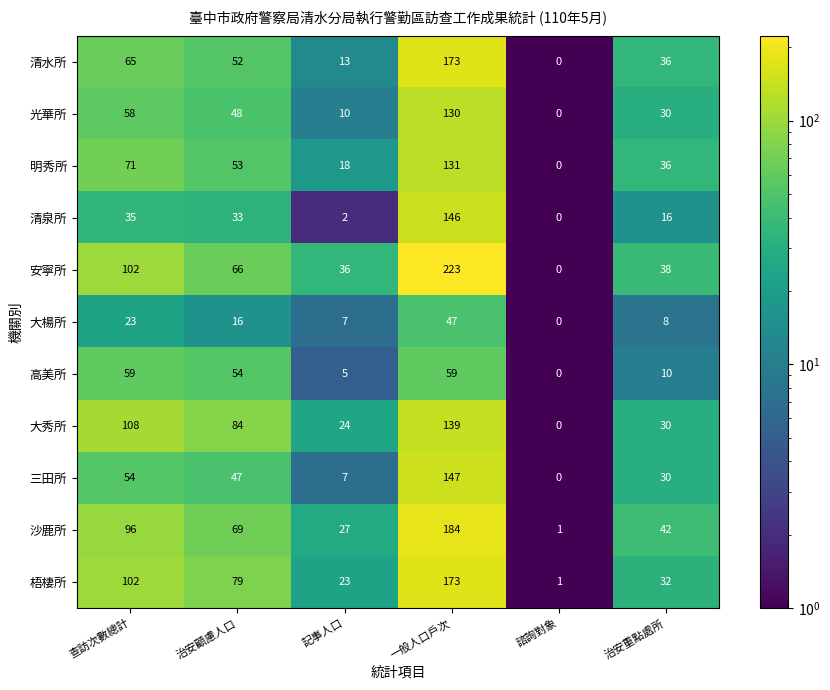

At which category is the sum across all series the highest?

一般人口戶次